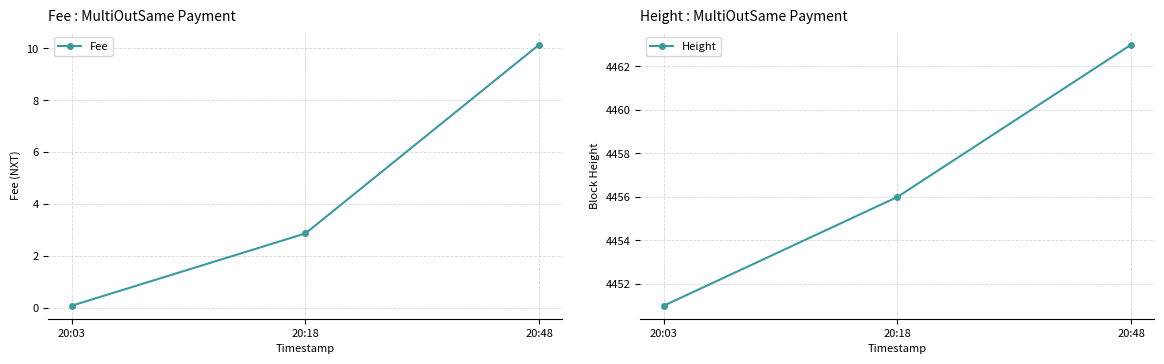

The Height series shows 1290.8 at 20:48. True or false?

False